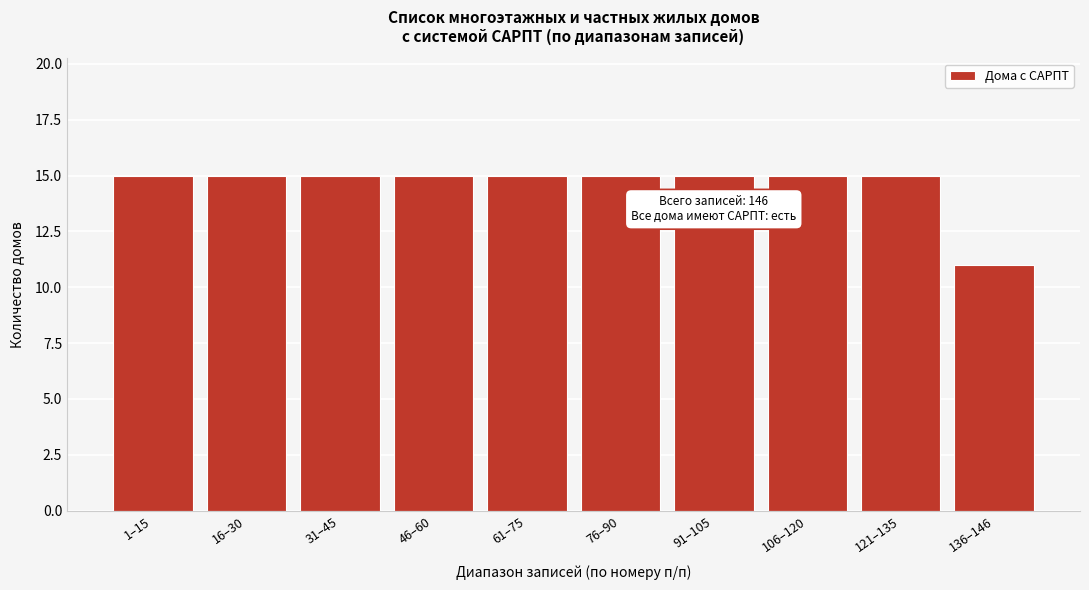

Reading left to right, list all the values displayed in this chart.

15	15	15	15	15	15	15	15	15	11